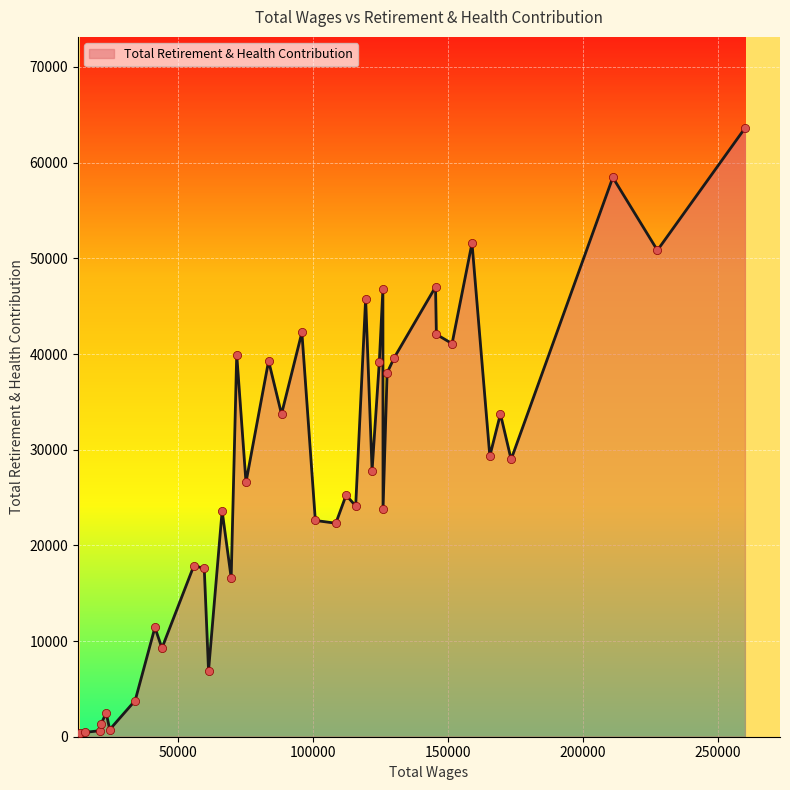

What is the greatest value displayed?

63603